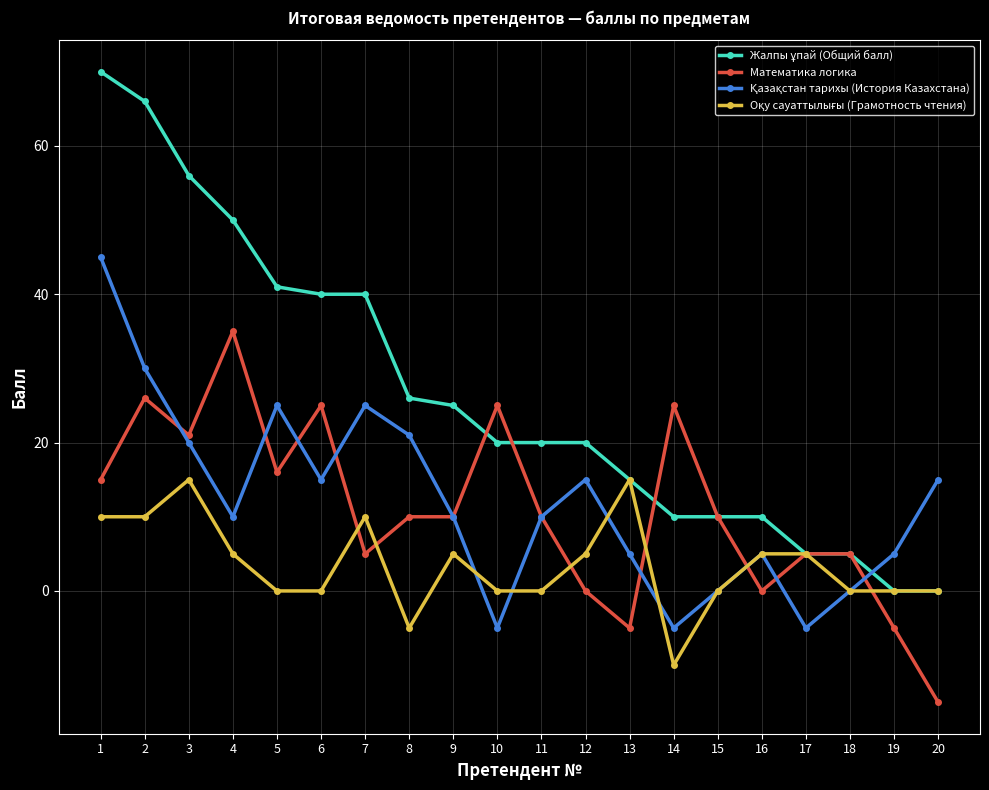

How many data points does each series have?

20